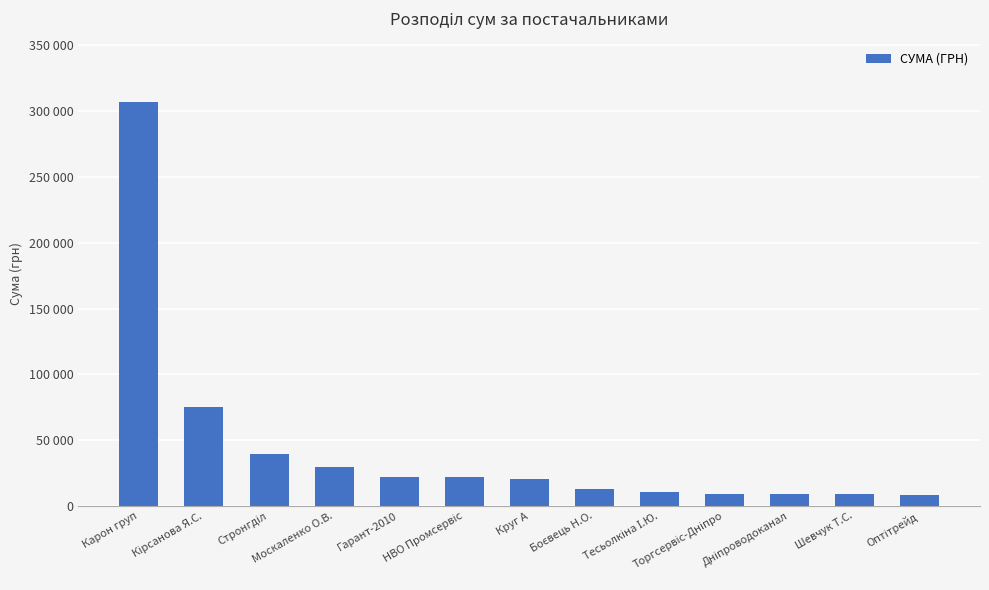

Does the chart contain any negative values?

No